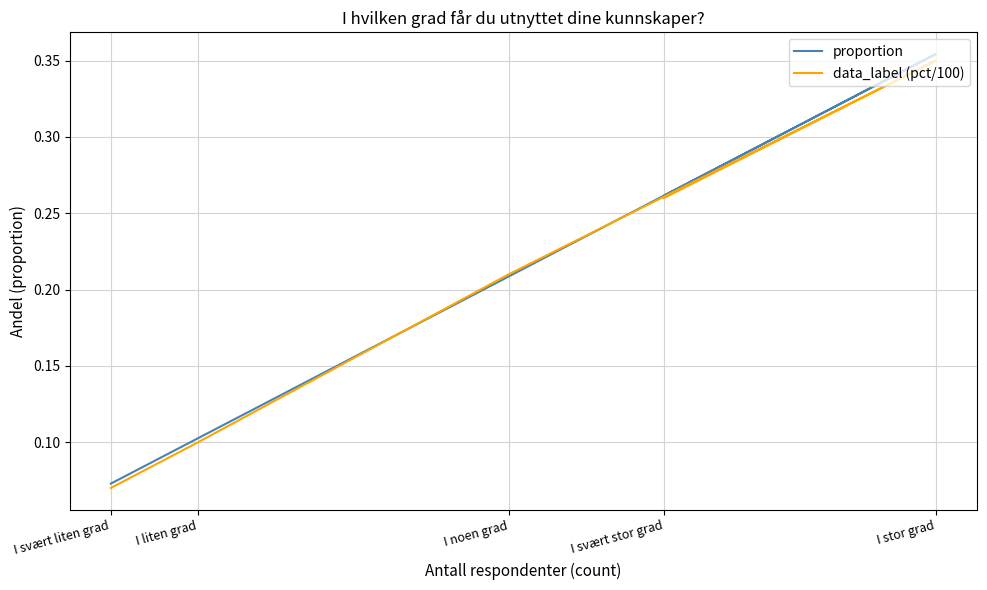

Between I svært stor grad and I noen grad, which series saw the biggest shift?

proportion